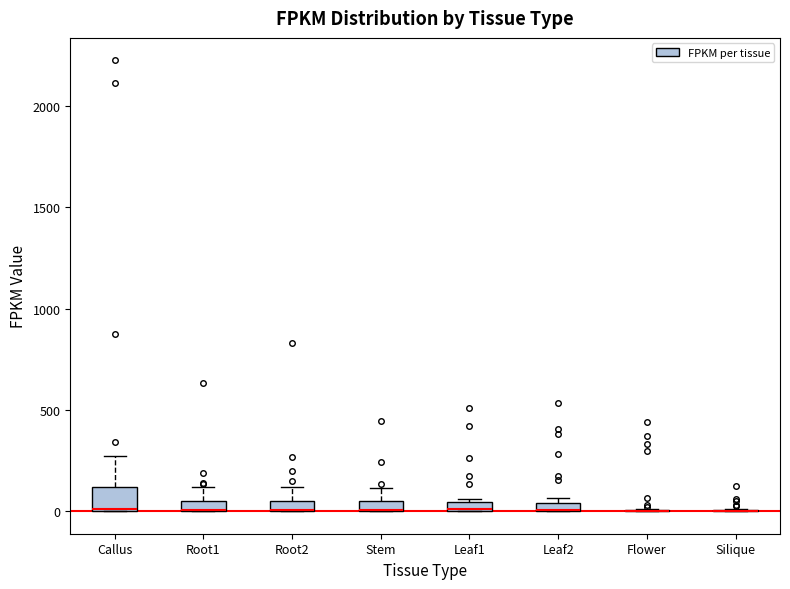

Where is the upper edge of the box for Leaf2 on the y-axis? The values are not printed on the chart, so give them approximately, as read against the axis.

50